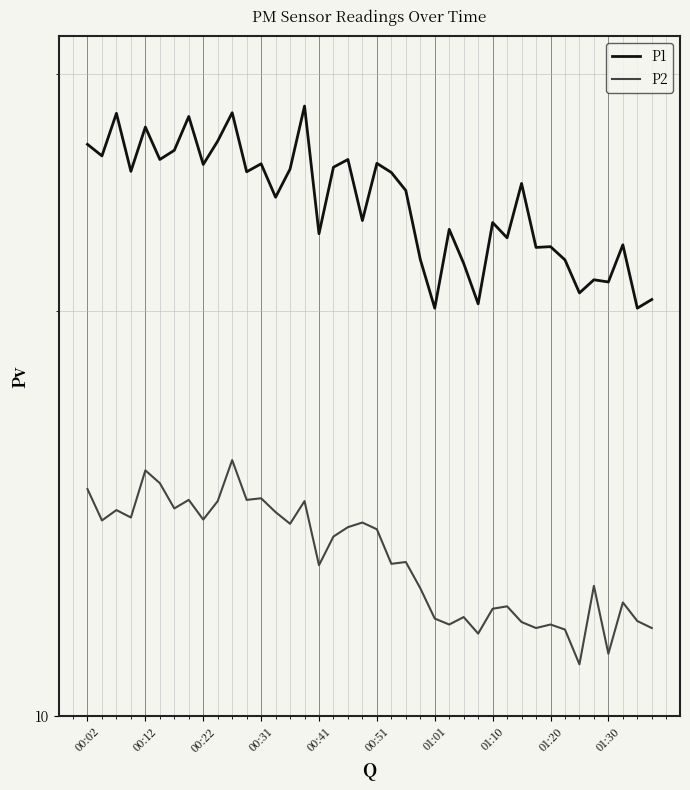

How many interior local valleys does the P2 series have?

13